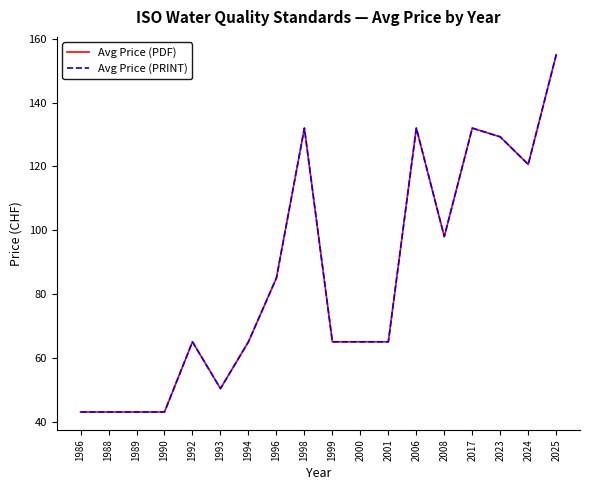

Does the chart display data point markers on the line(s)?

No